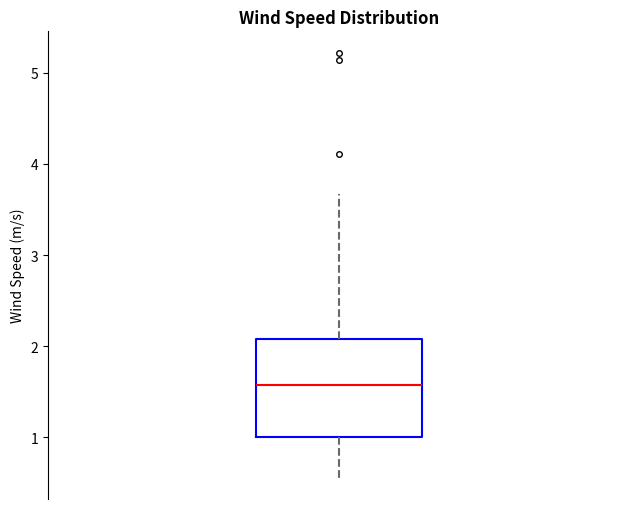

Where is the upper edge of the box on the y-axis? The values are not printed on the chart, so give them approximately, as read against the axis.

2.1